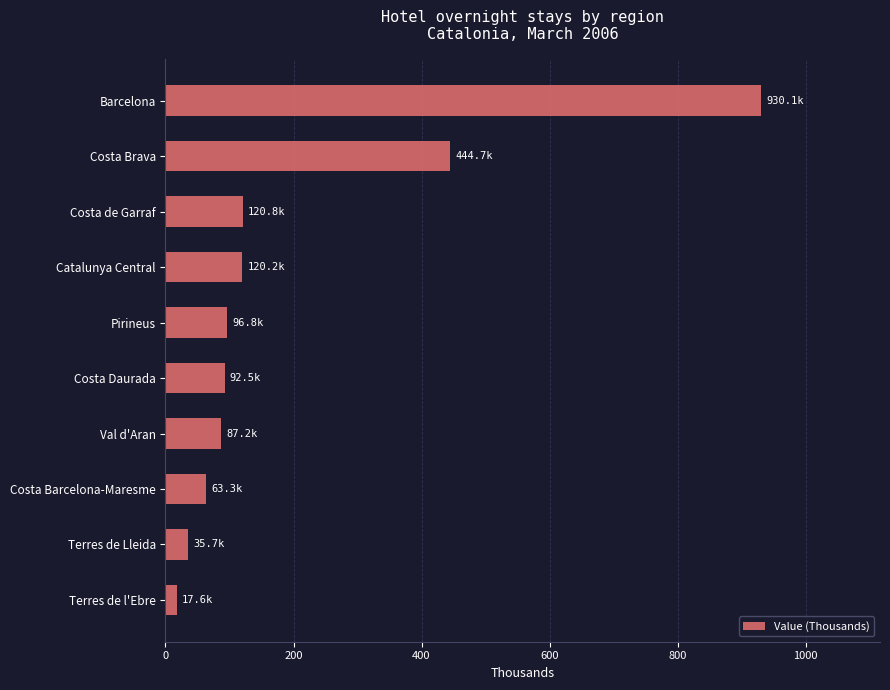

Is it true that the value at Catalunya Central is 120.2?

True